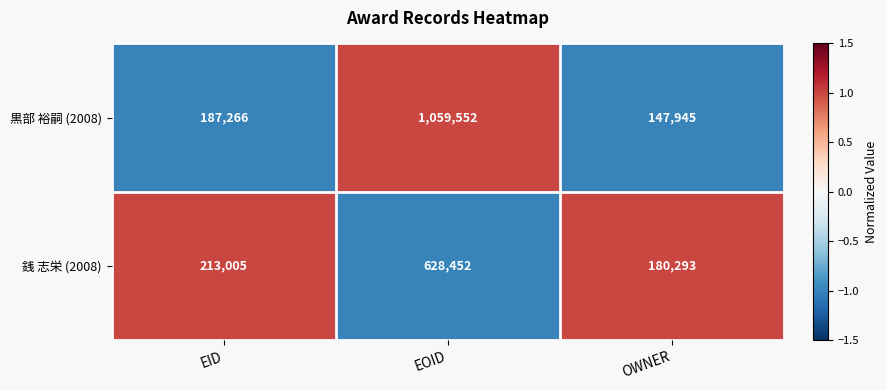

What is the difference between the 黒部 裕嗣 (2008) values at EID and EOID?

872286